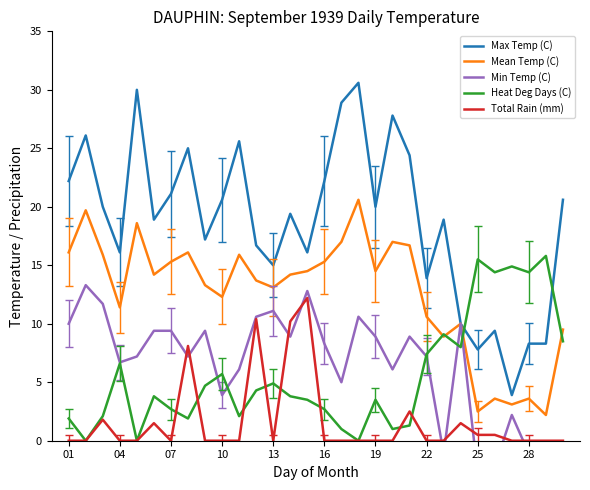

Which series ends up on top after the final intersection of Min Temp (C) and Total Rain (mm)?

Total Rain (mm)